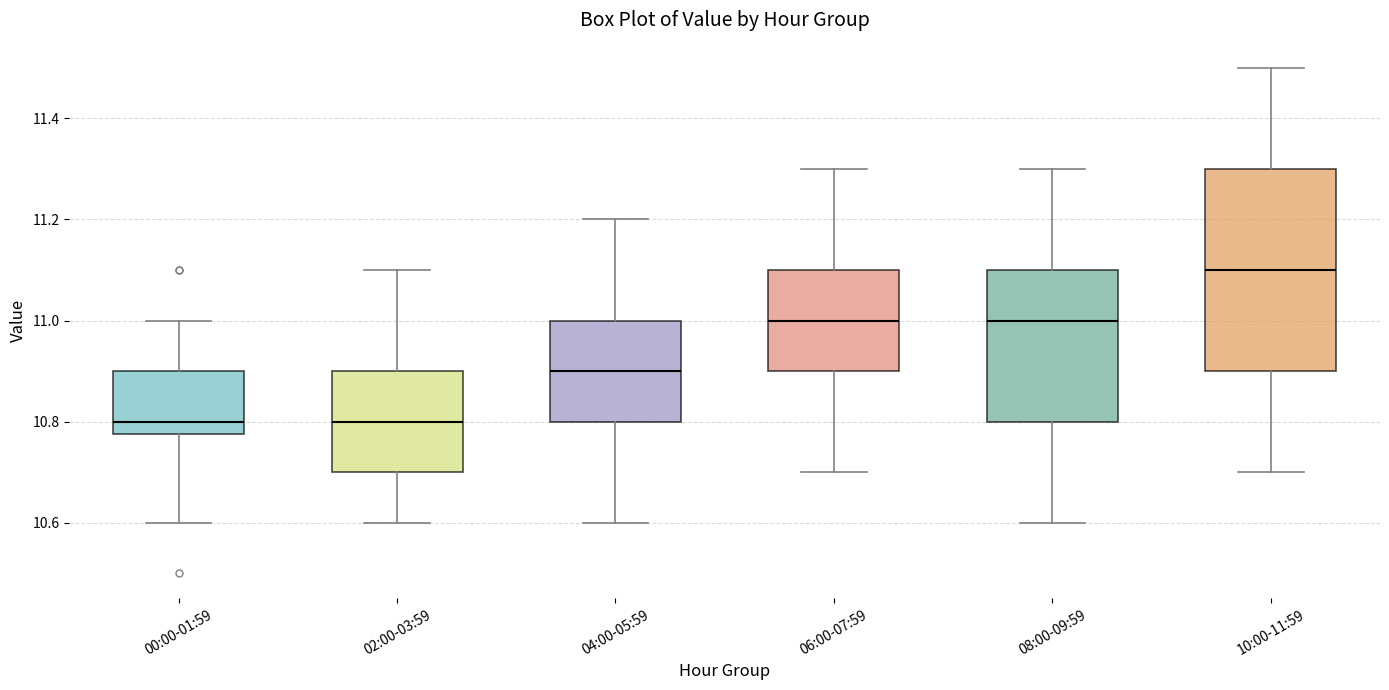

Which box is the tallest, from its lower edge to its upper edge?

10:00-11:59